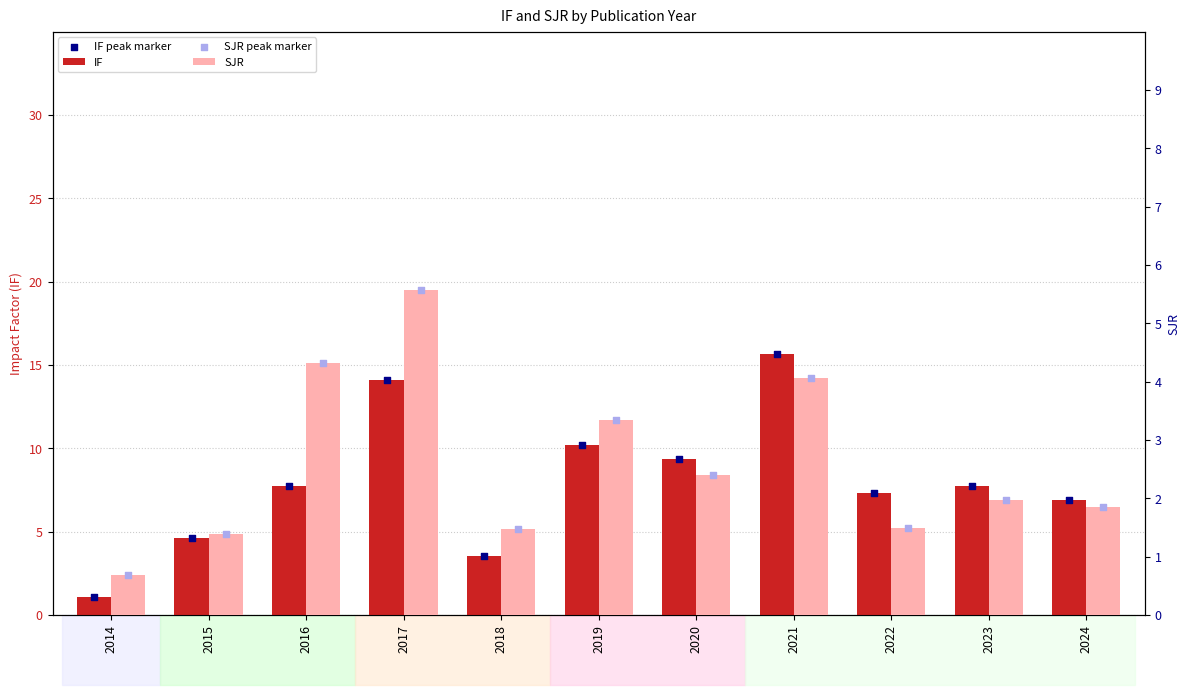

Which series contains the lowest Y value?

SJR